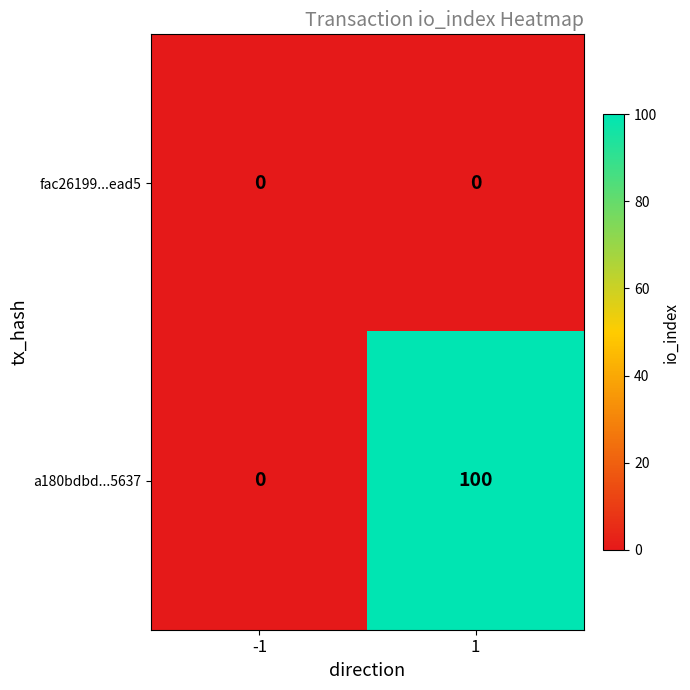

Reading left to right, transcribe all the data shown in this chart.

fac26199...ead5: 0	0
a180bdbd...5637: 0	100